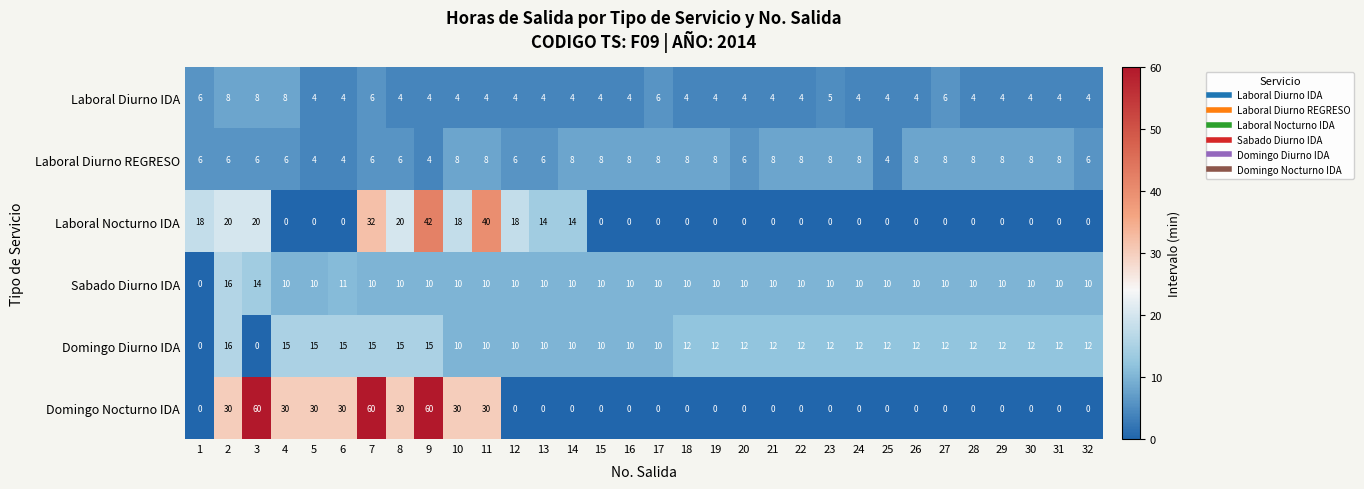

What is the approximate value of Domingo Diurno IDA at 31, to the nearest 10?

10